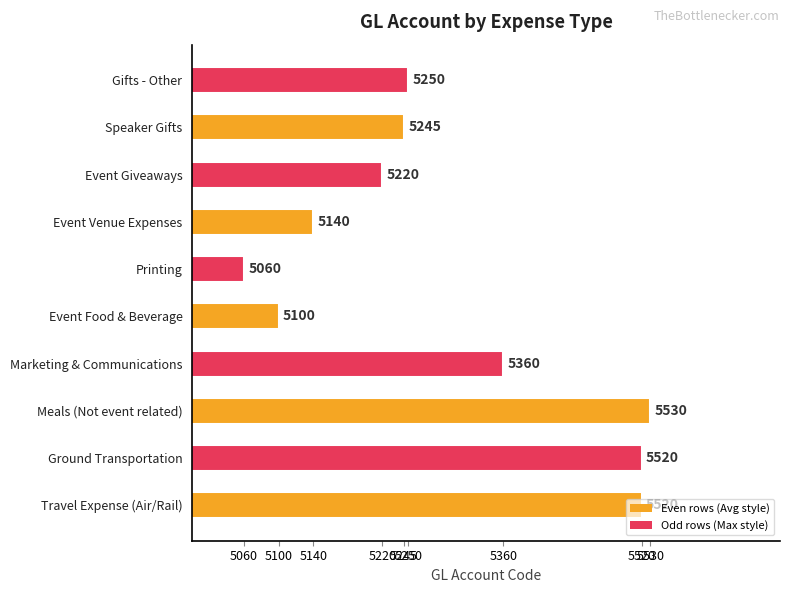

What is the sum of the values at Event Food & Beverage and Gifts - Other?

10350